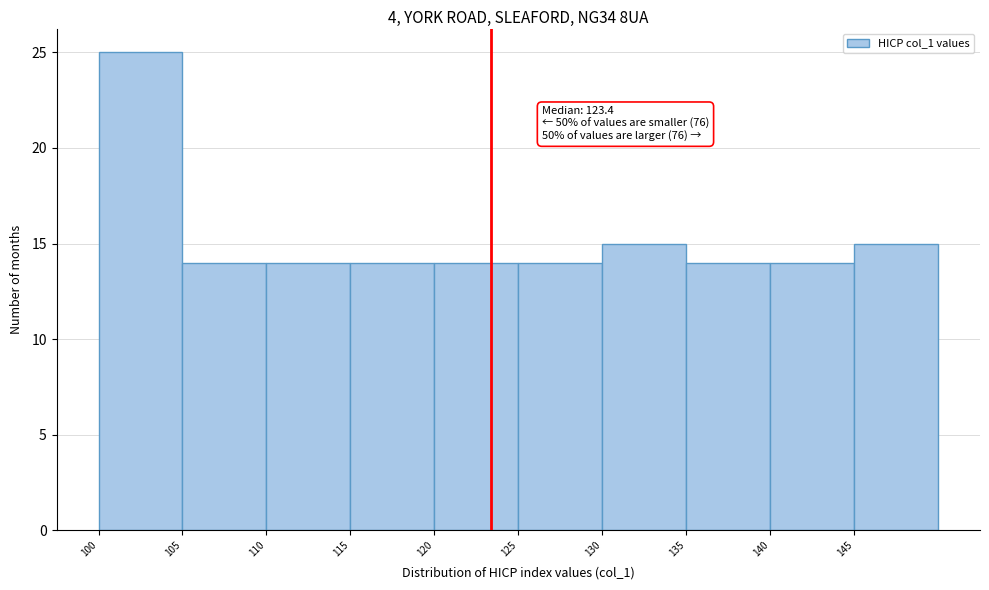

Which range on the x-axis has the tallest bar?

100 to 105